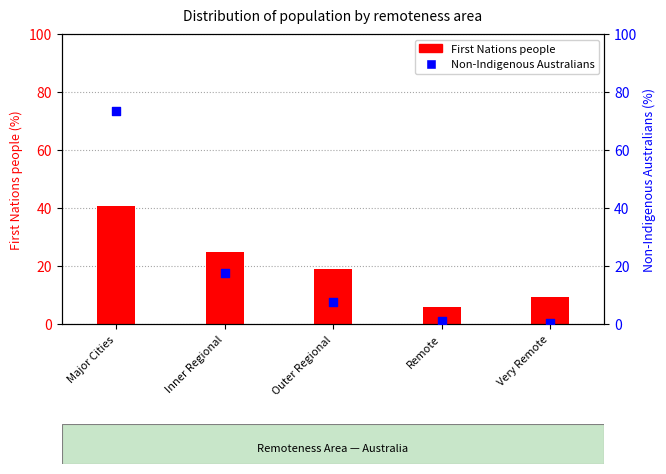

Which series reaches the maximum Y coordinate?

Non-Indigenous Australians